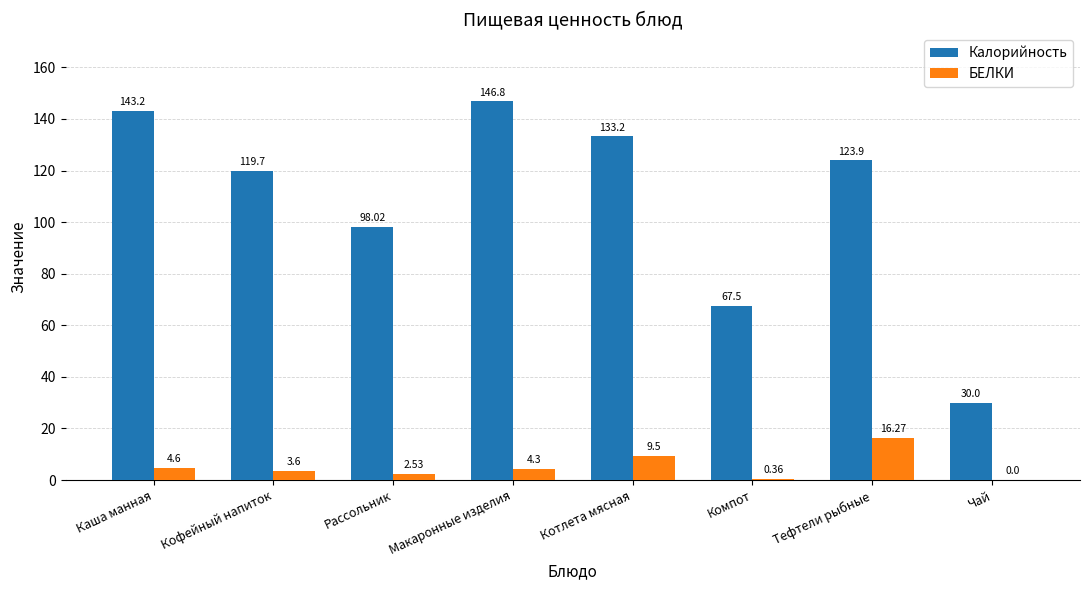

What is the total value across all series at Макаронные изделия?

151.1